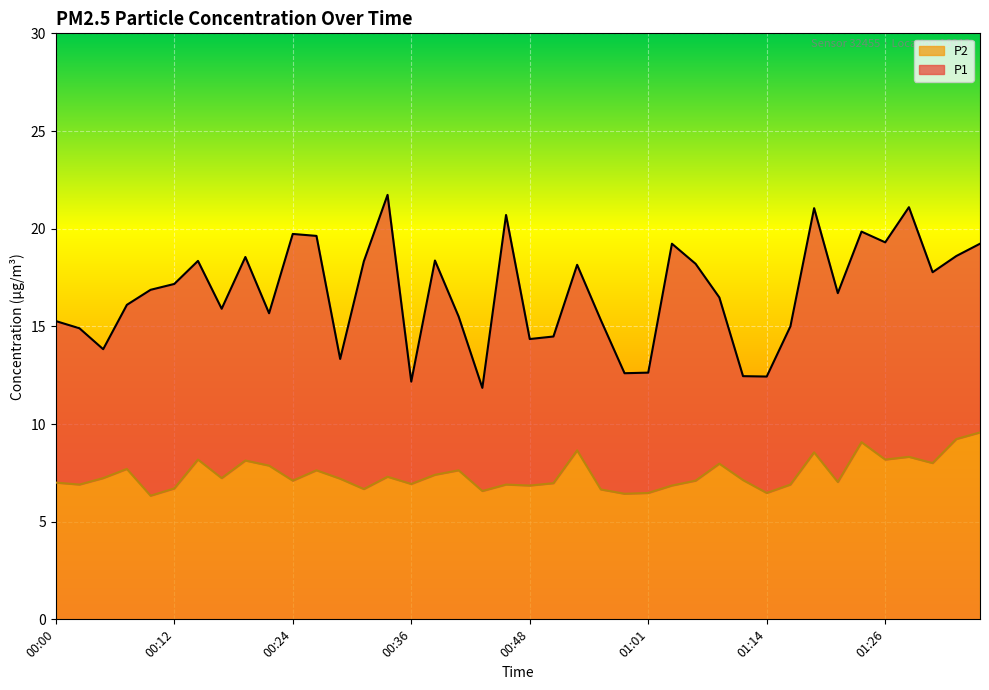

Does the chart display data point markers on the line(s)?

No